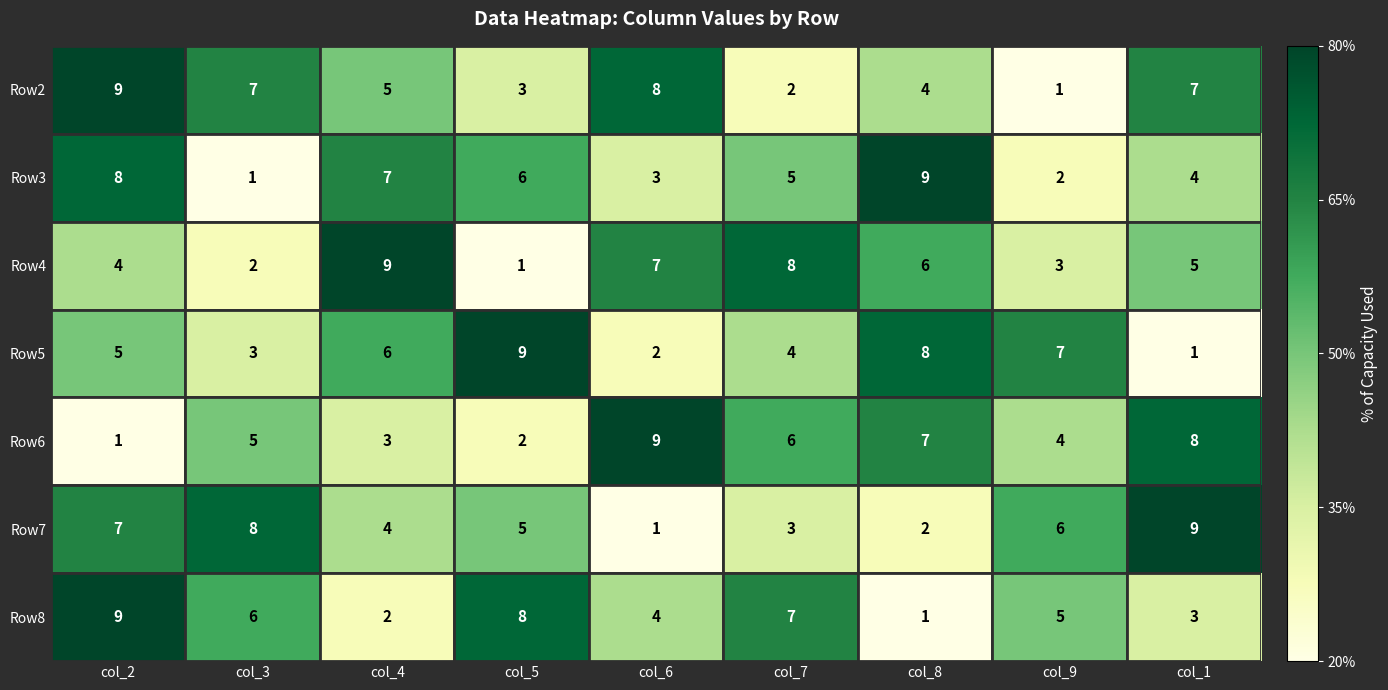

What is the sum of all Row2 values?

46